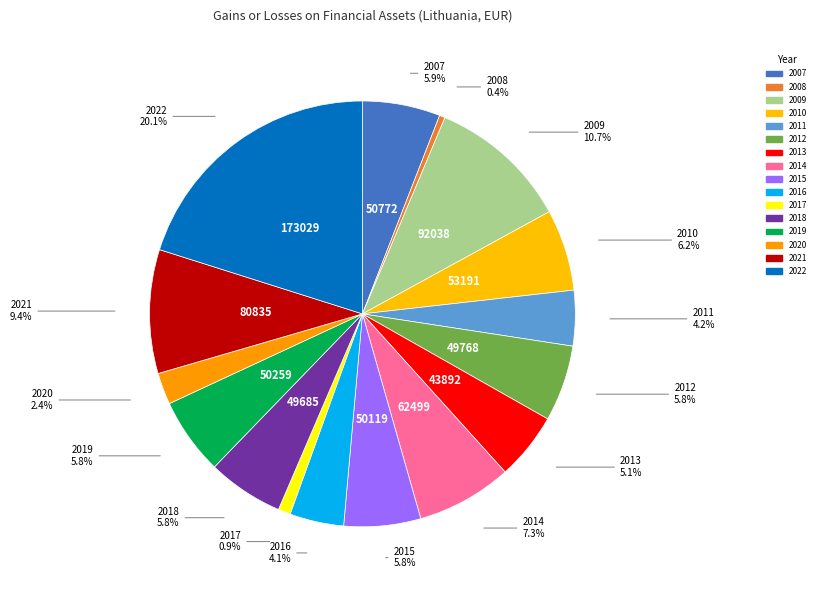

Does 2022 represent more than half of the total?

No